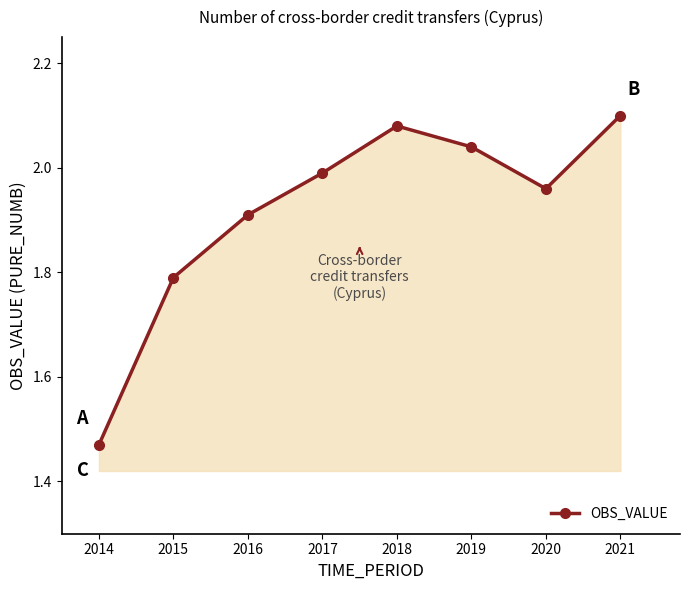

How many lines are shown in the chart?

1